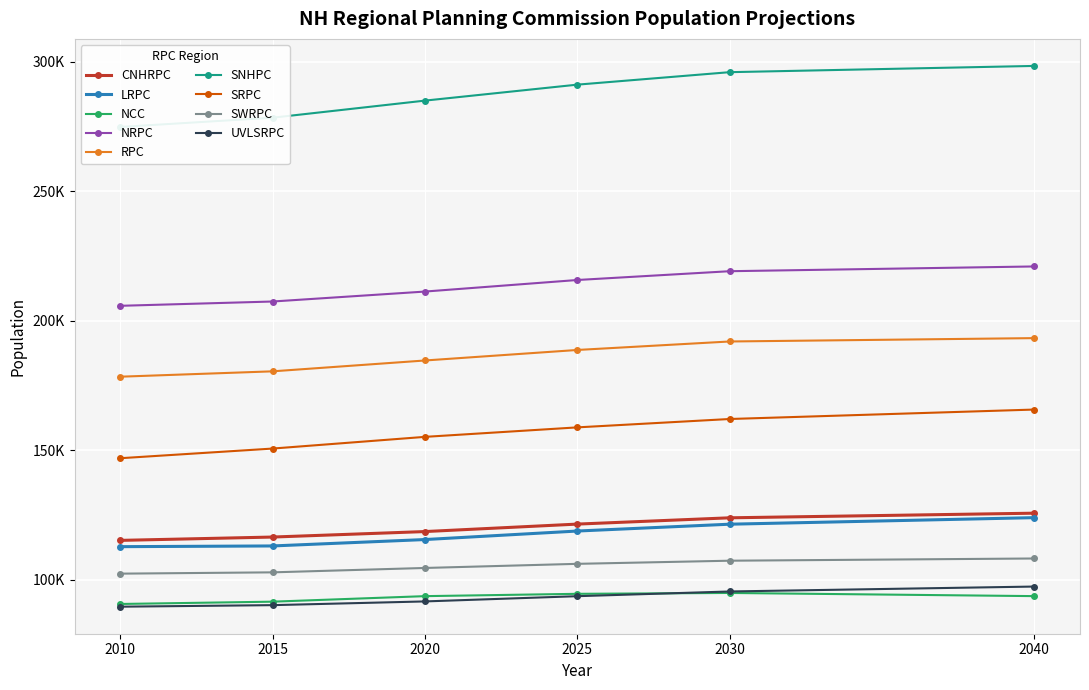

In 2040 Projected, how many points are higher than both neighbors (excluding endpoints)?

2